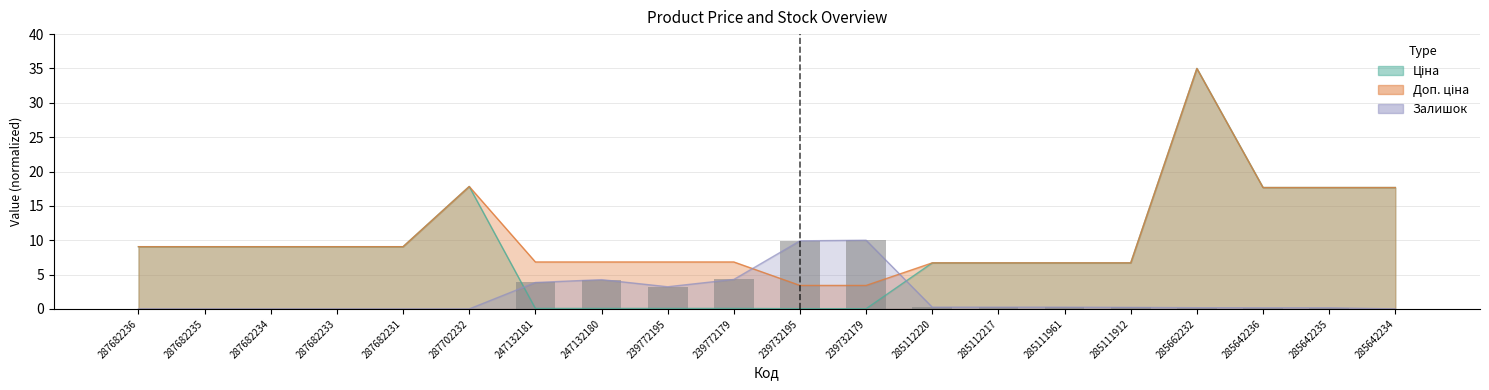

What is the difference between the highest and lowest values at 285642236?

17.5